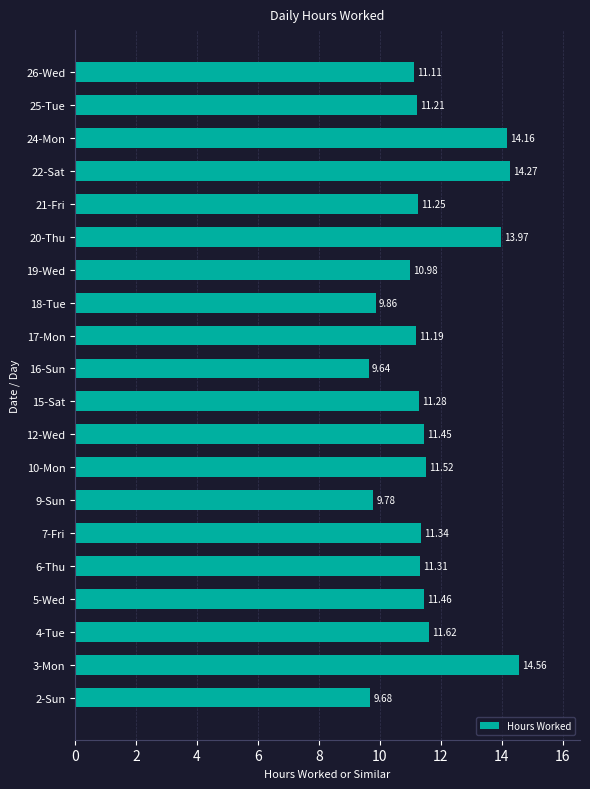

Where is the data nearest to the value 12?

4-Tue